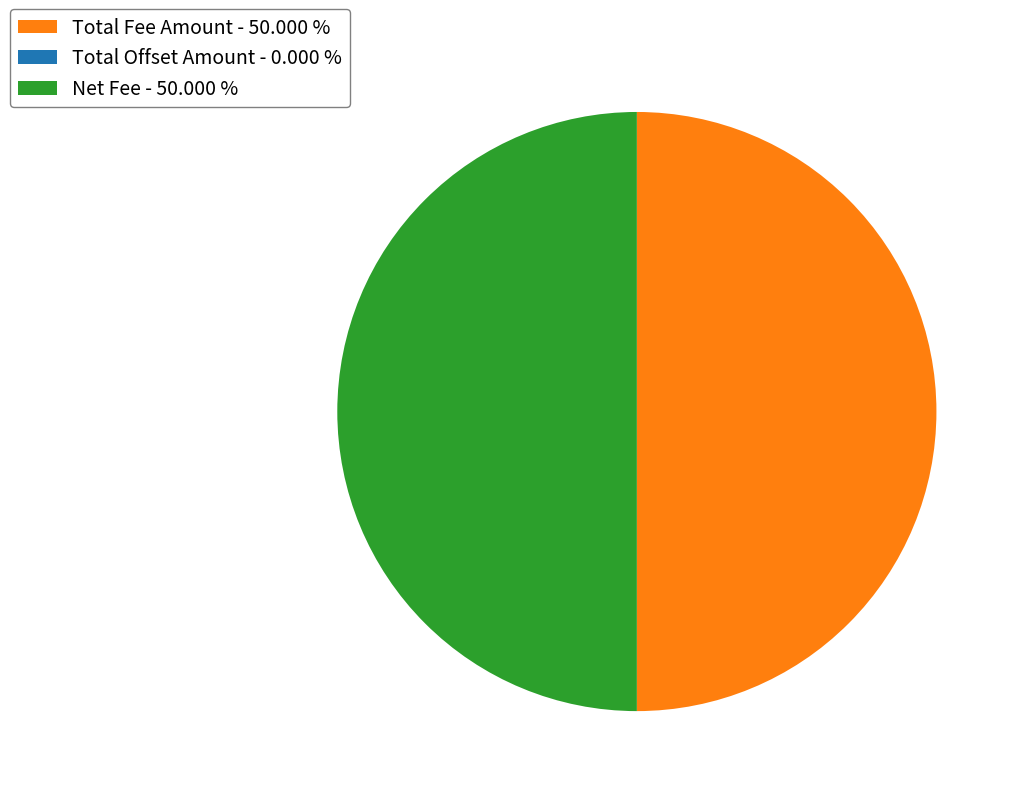

To the nearest percent, what portion does Total Fee Amount represent?

50%